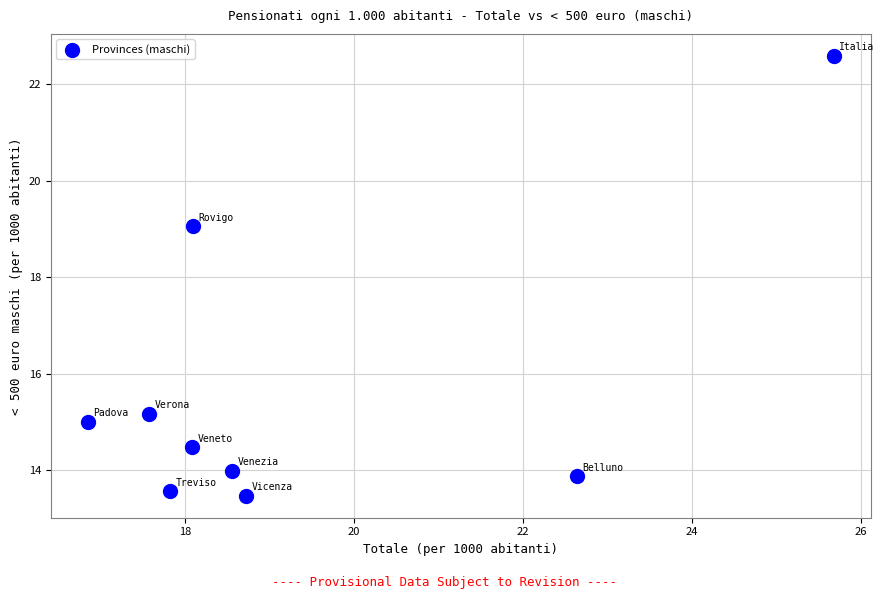

What is the average X value?

19.3